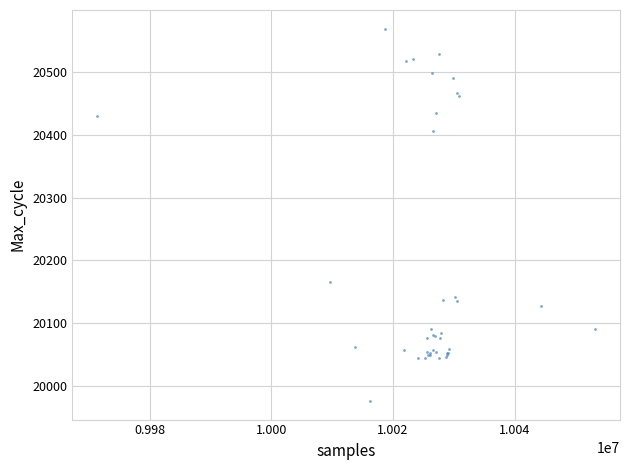

What Y value in the scatter plot is closest to 20272?

20165